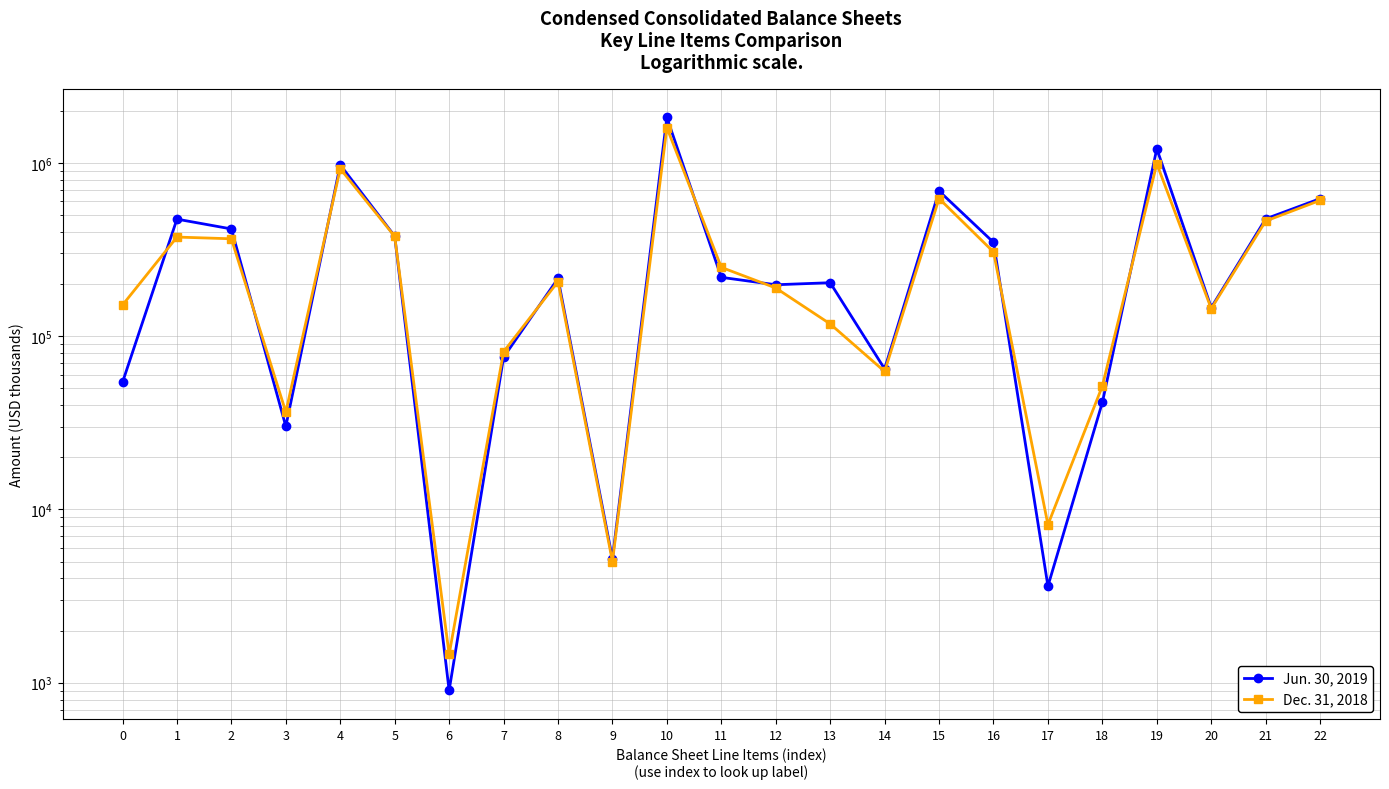

Reading left to right, transcribe all the data shown in this chart.

Jun. 30, 2019: 54114	472946	415142	30142	972344	377147	903	75516	215103	5198	1825211	218263	197785	203235	64651	686992	347397	3610	41453	1204346	146064	474684	620865
Dec. 31, 2018: 151063	372695	364245	36444	924447	375884	1457	81198	206159	5002	1594147	249217	189539	117527	62488	621814	305669	8166	51515	987164	144048	461075	606983